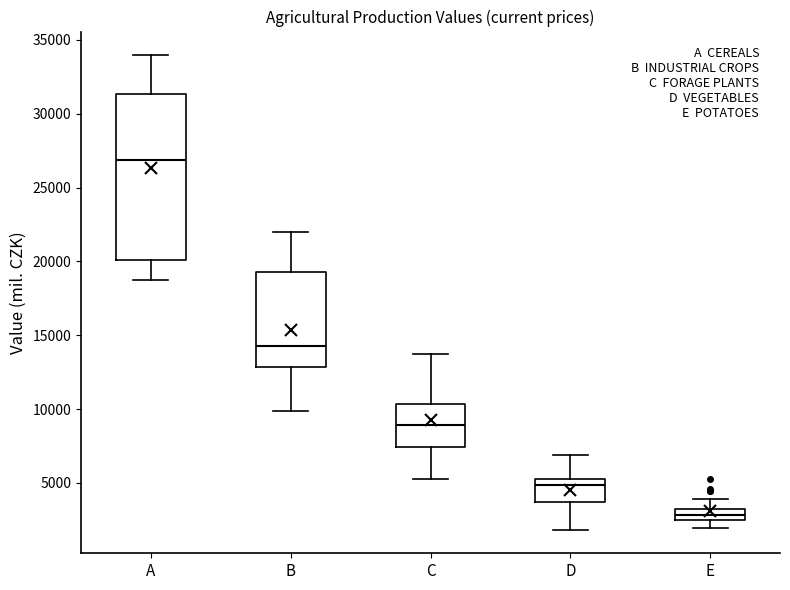

Which box has the highest median line?

A